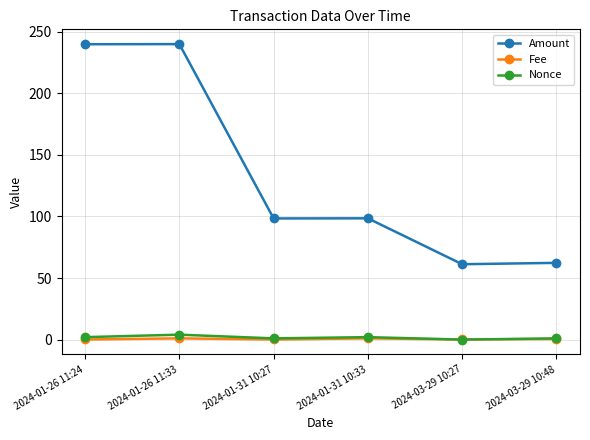

Where is the first local minimum for Amount?

2024-01-31 10:27